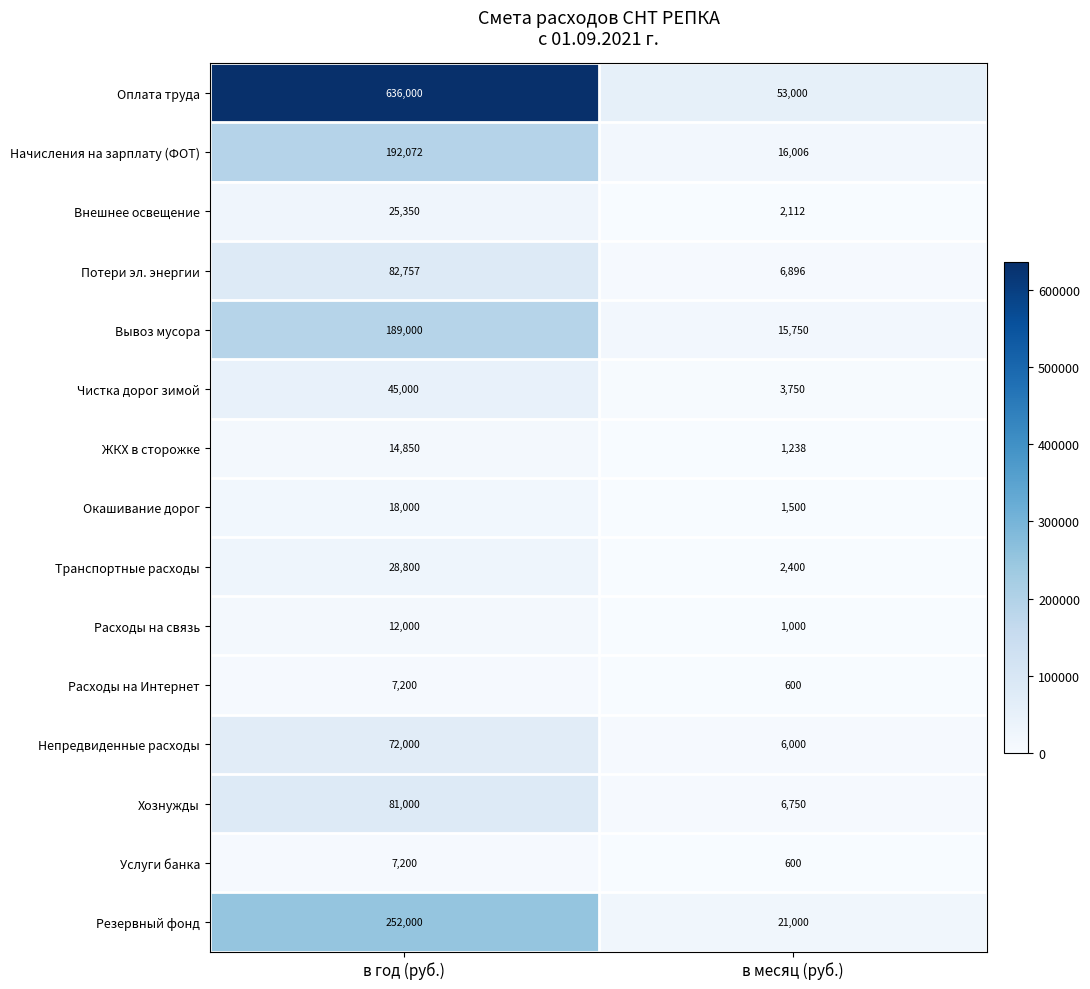

Which series has the widest spread of values?

Оплата труда